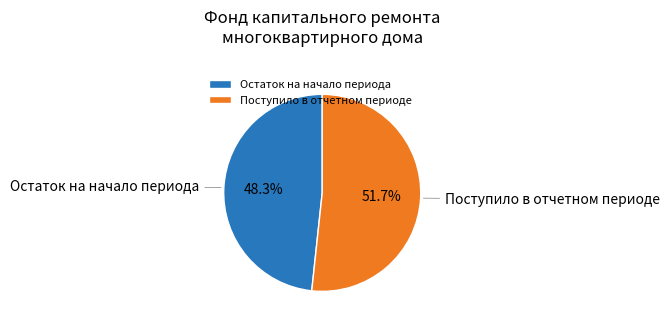

Which category has the biggest portion of the pie?

Поступило в отчетном периоде